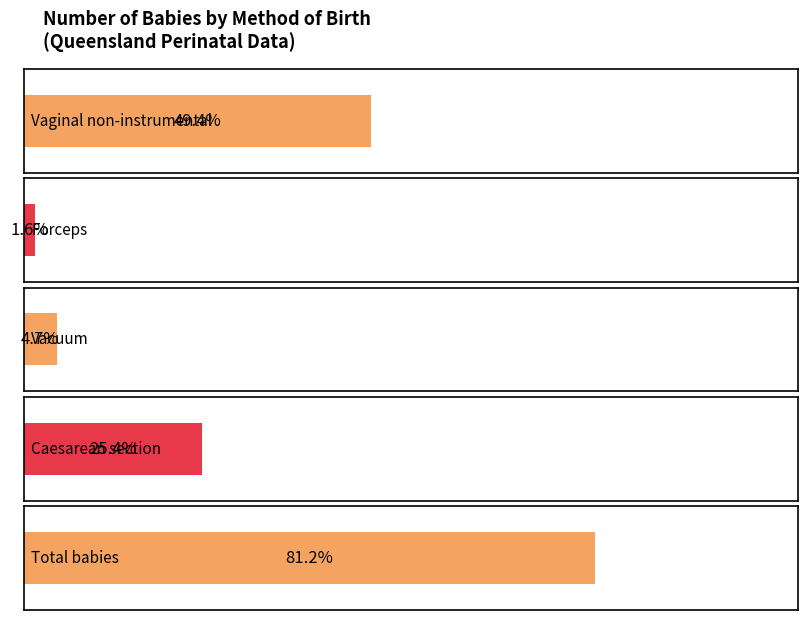

Which series has the largest range (max minus min)?

Total babies